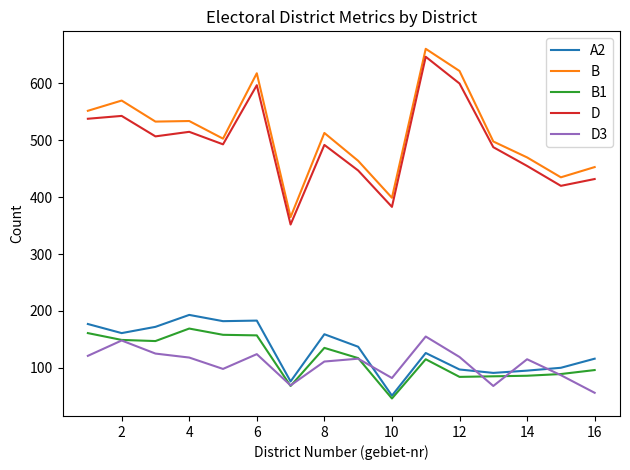

True or false: D3 and D cross at least once.

False